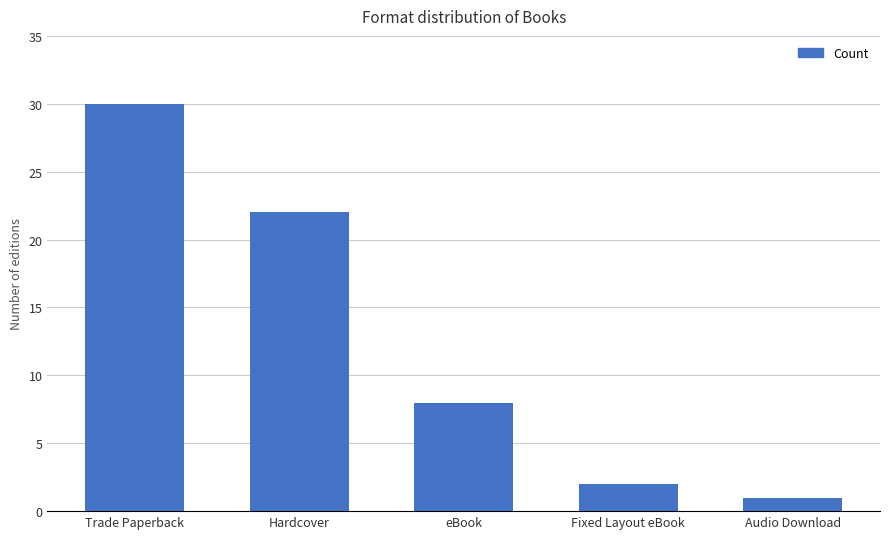

How many data points does each series have?

5